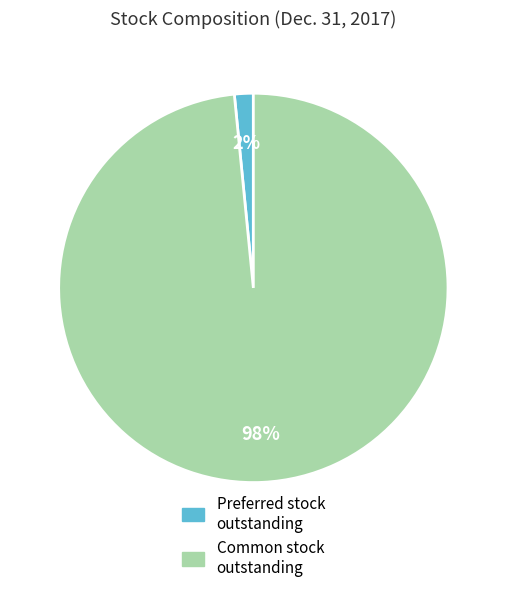

The Preferred stock outstanding slice represents 11% of the pie. True or false?

False